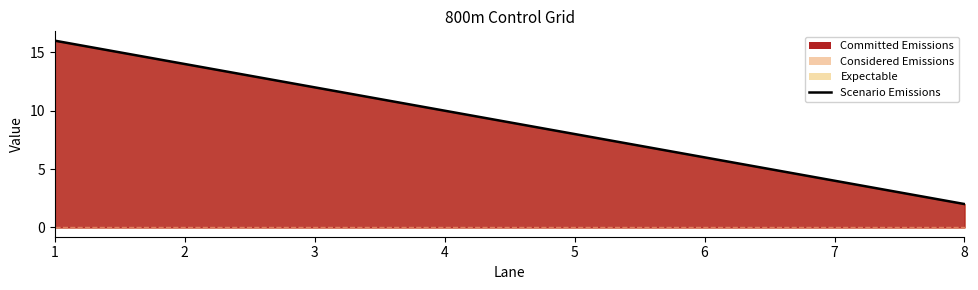

Rank the categories by value from lowest to highest.

8, 7, 6, 5, 4, 3, 2, 1